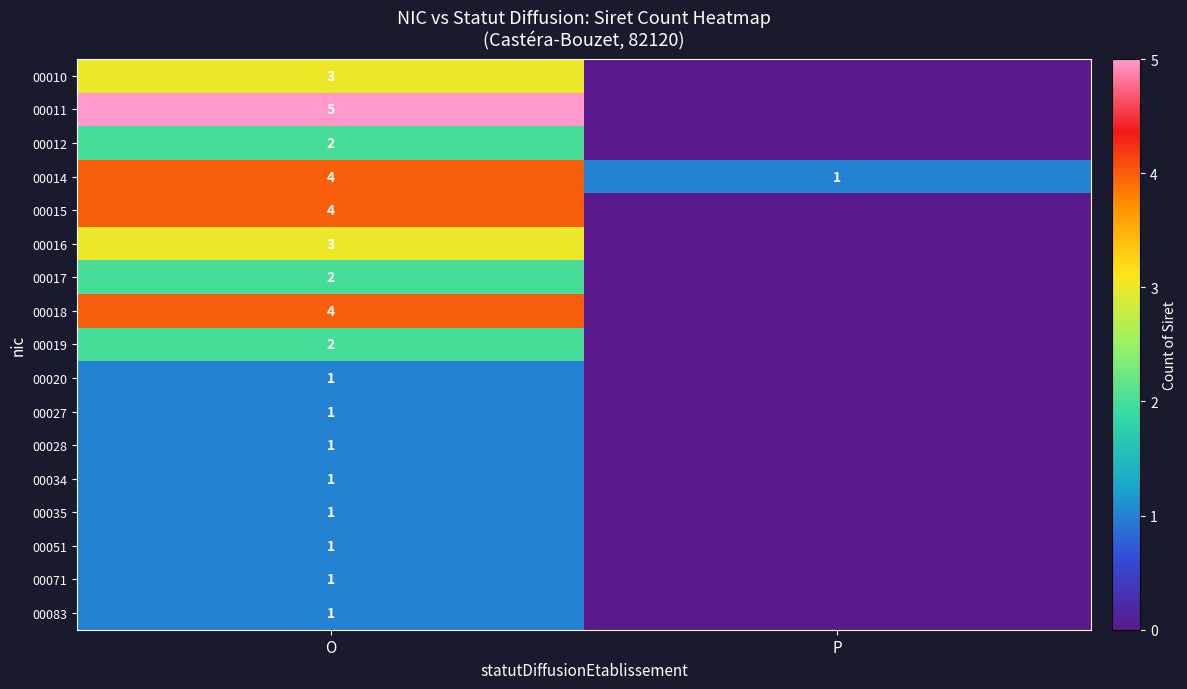

At how many categories does at least one series exceed 4?

1